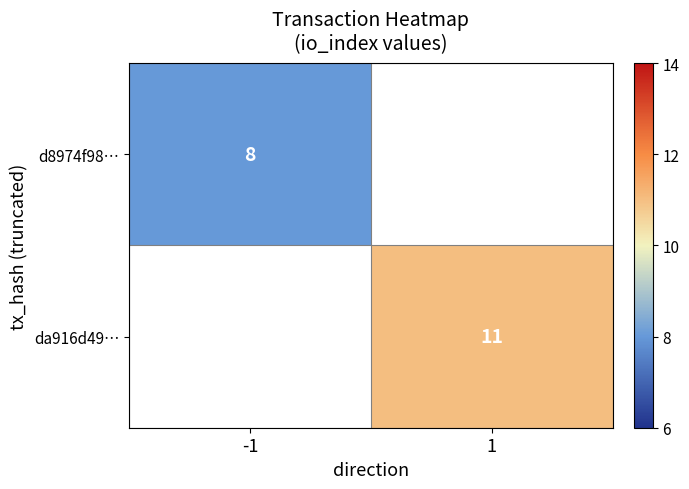

The value of da916d49… at 1 is 11. True or false?

True